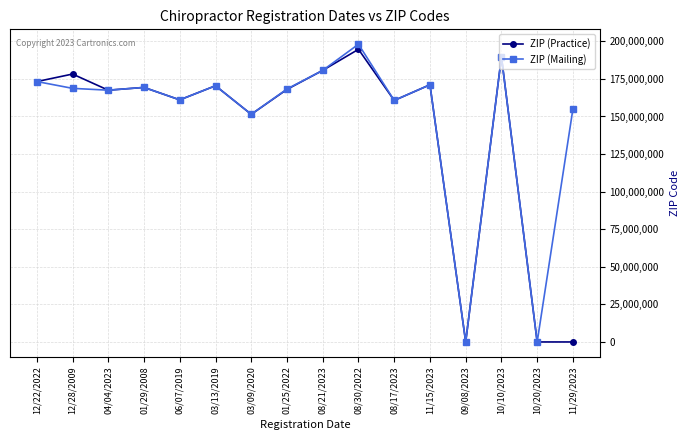

What is the difference between the ZIP (Mailing) values at 01/25/2022 and 11/15/2023?

2823282